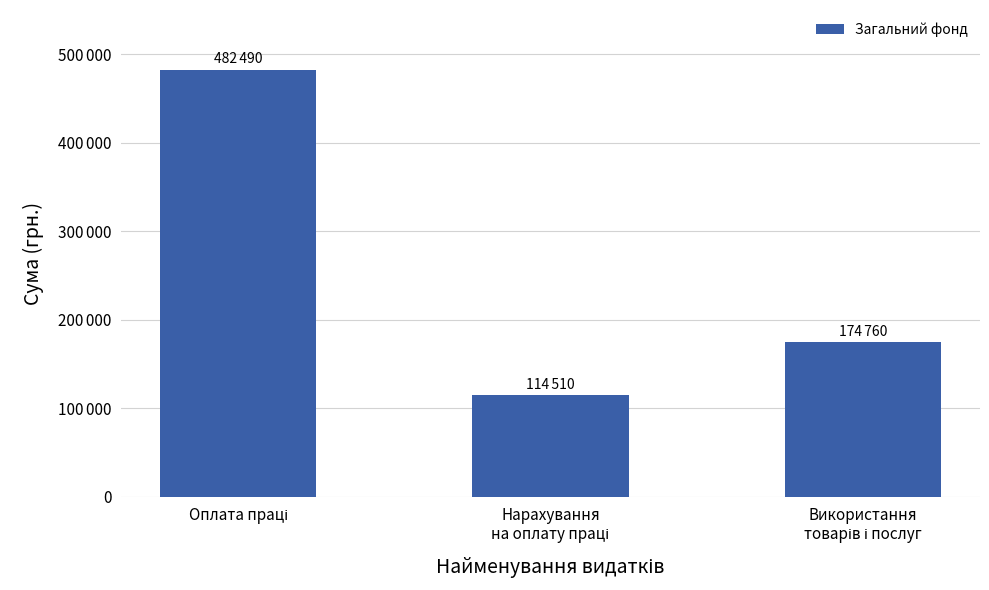

At which label is the value closest to 298500?

Використання
товарів і послуг